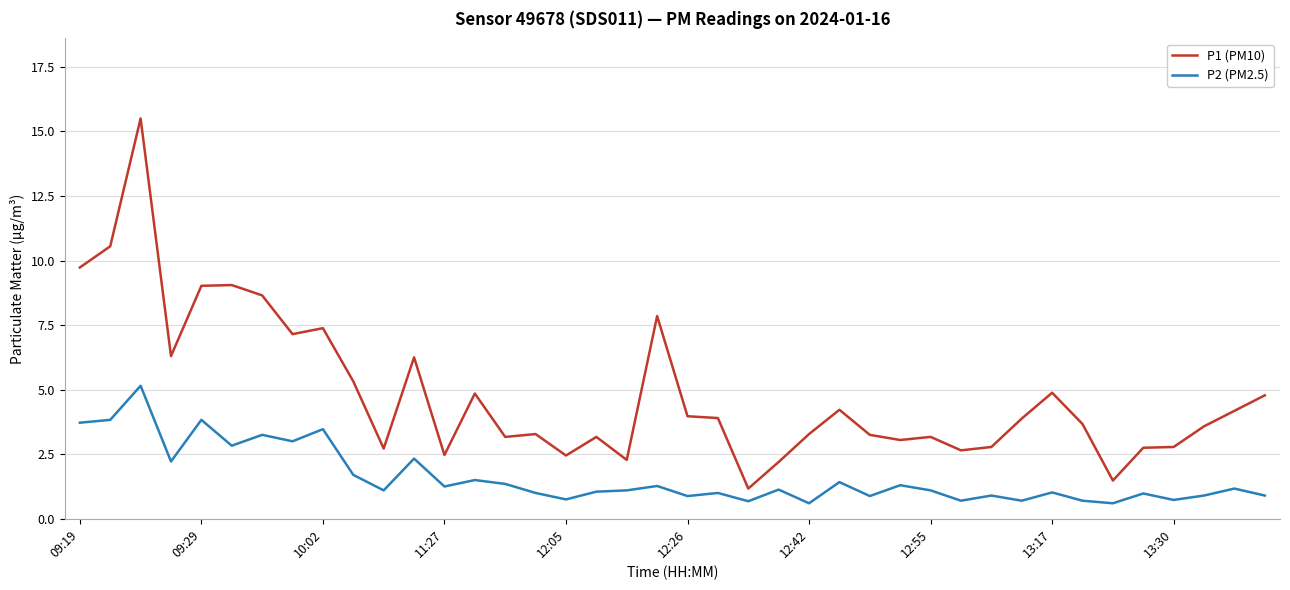

What is the maximum value for P1 (PM10)?

15.5